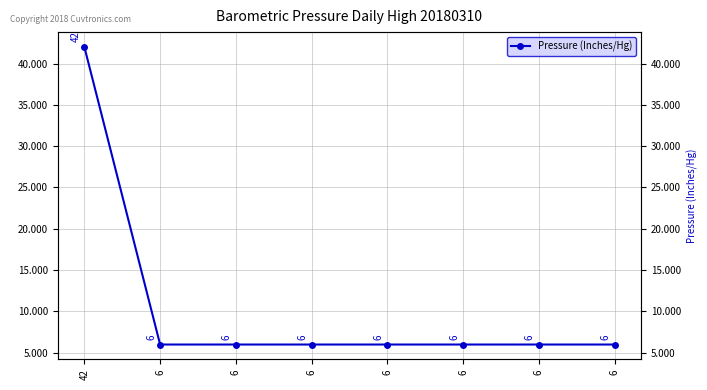

What is the value of the 4th point from the left?

6